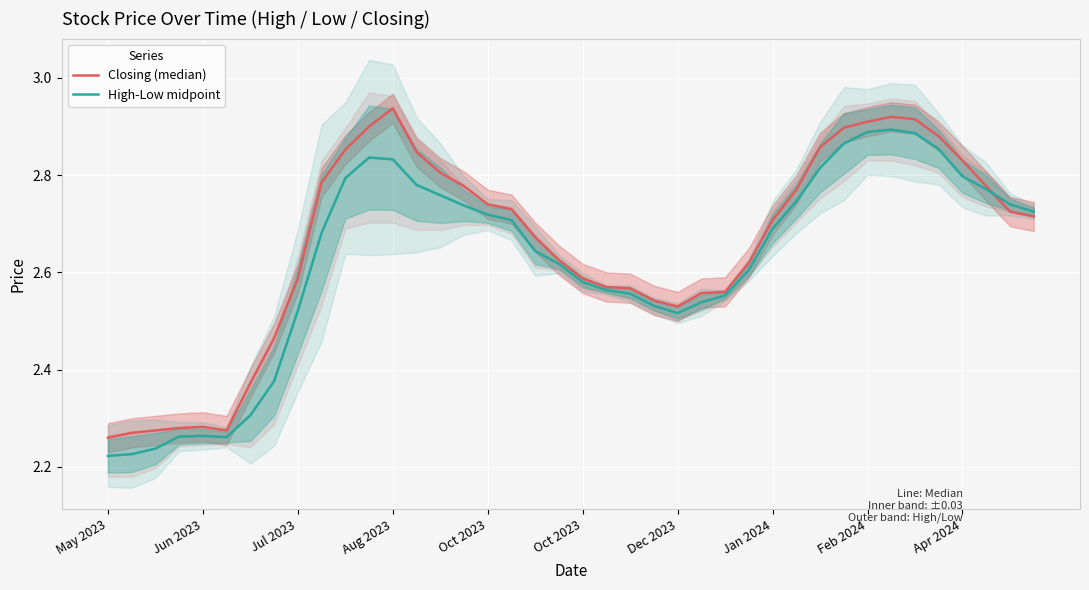

What is the difference between the maximum and minimum values in the High-Low midpoint series?

0.7